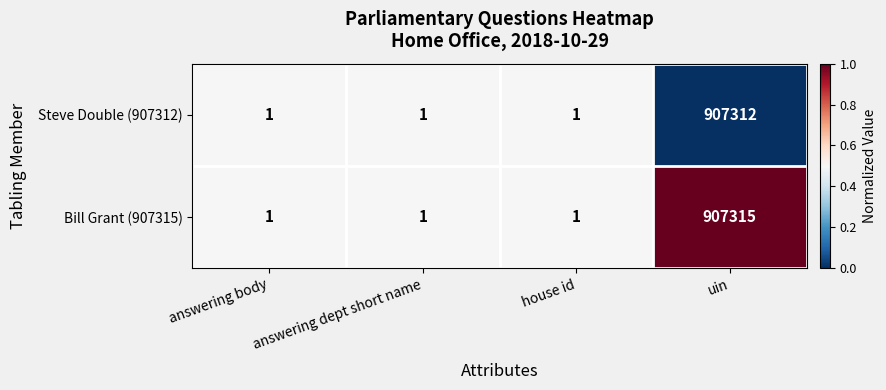

Between house id and uin, which series saw the biggest shift?

Bill Grant (907315)